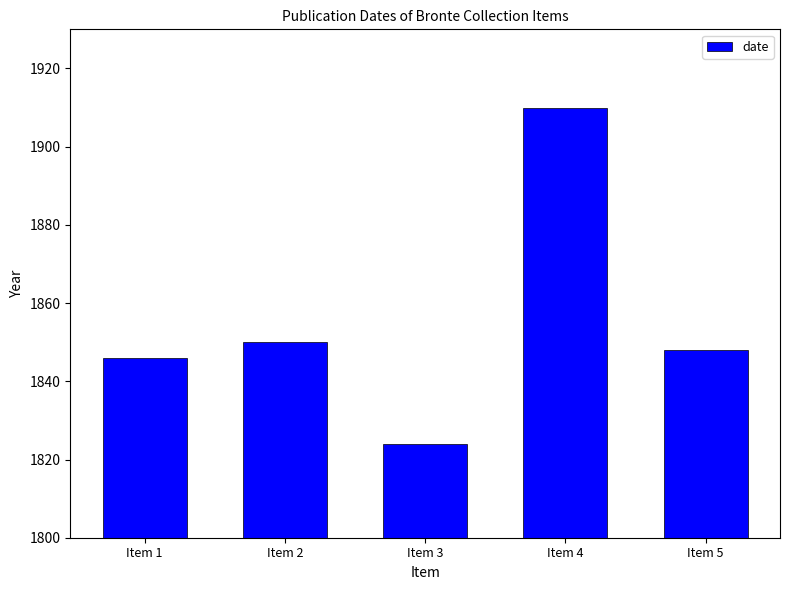

How many values are below 1848?

2